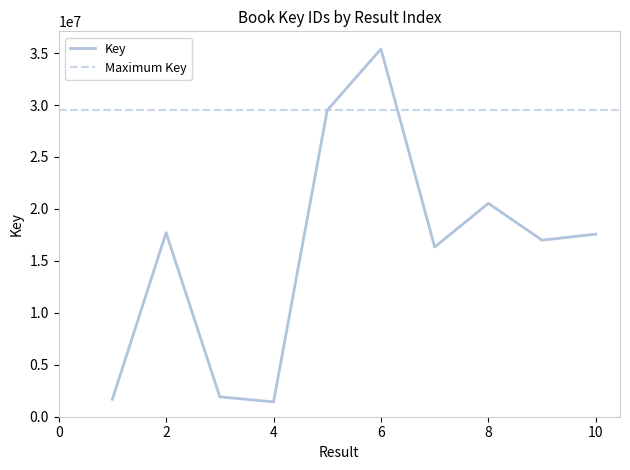

What is the difference between the second highest and minimum values?

28067441